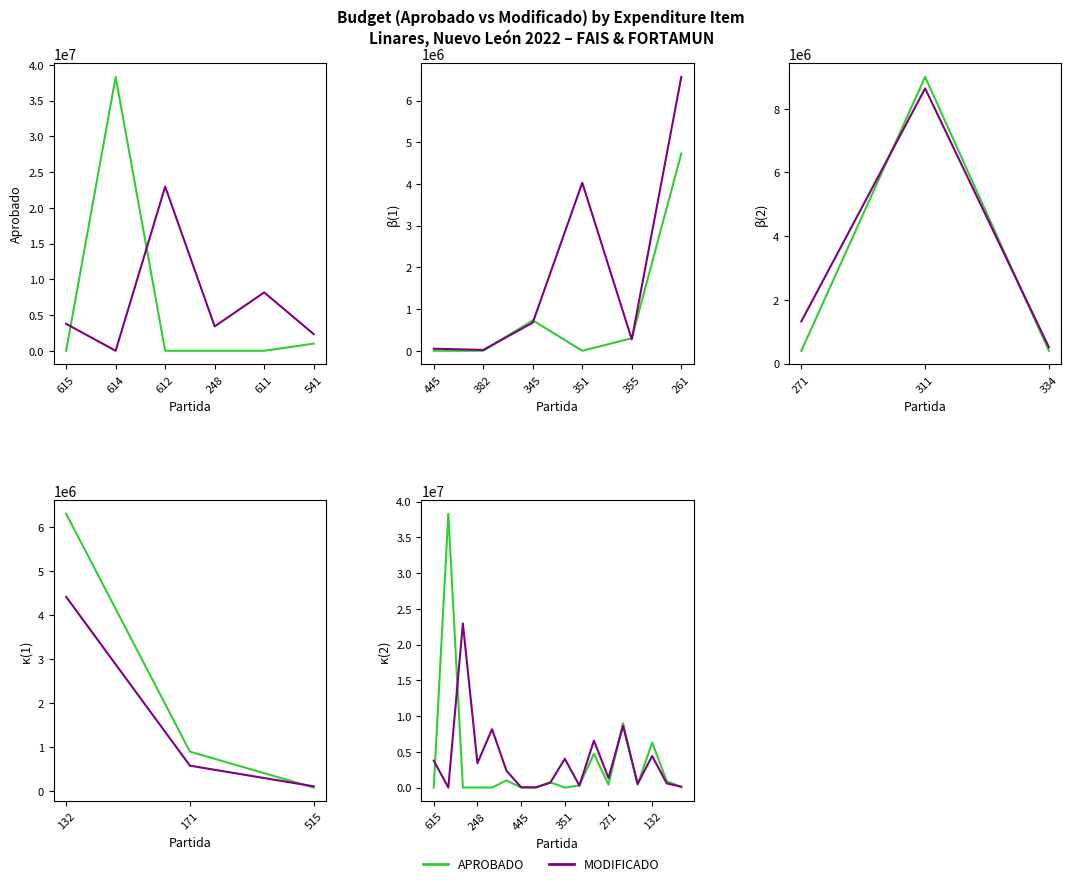

The value of MODIFICADO at 10 is 473223.5. True or false?

False